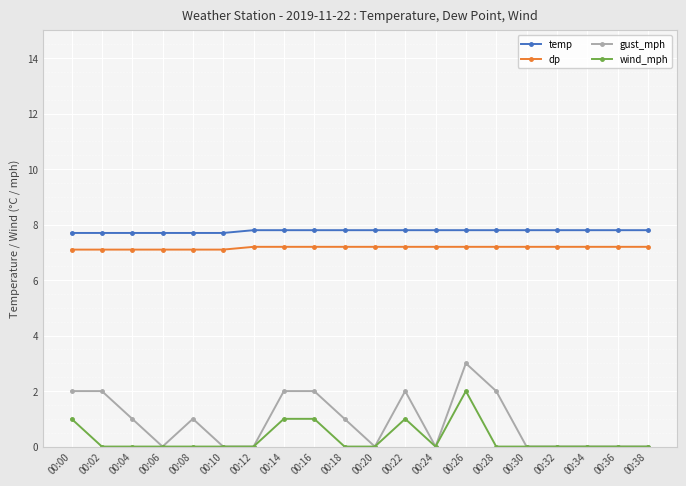

True or false: temp and wind_mph cross at least once.

False